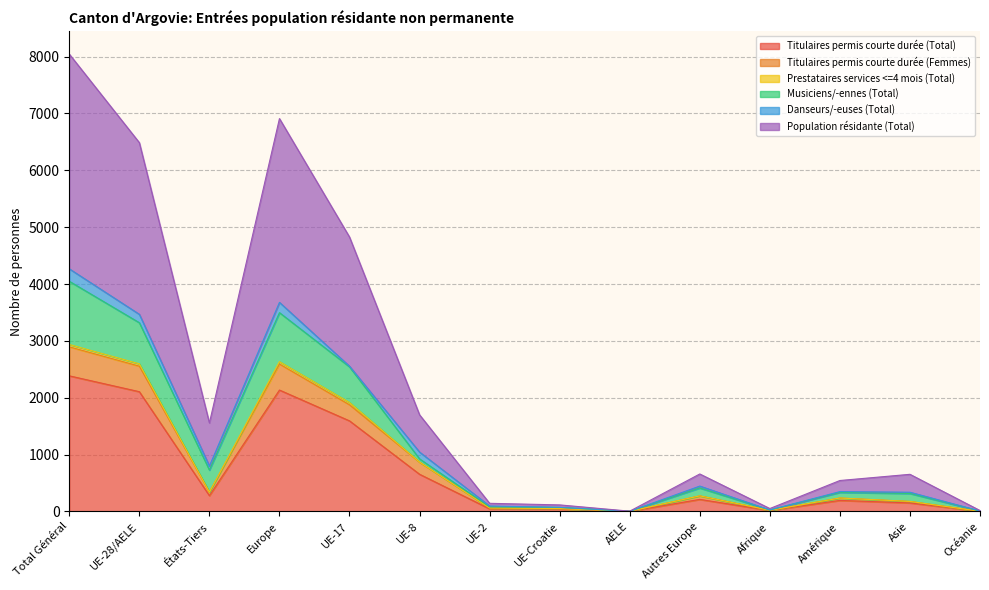

At which category is the sum across all series the highest?

Total Général